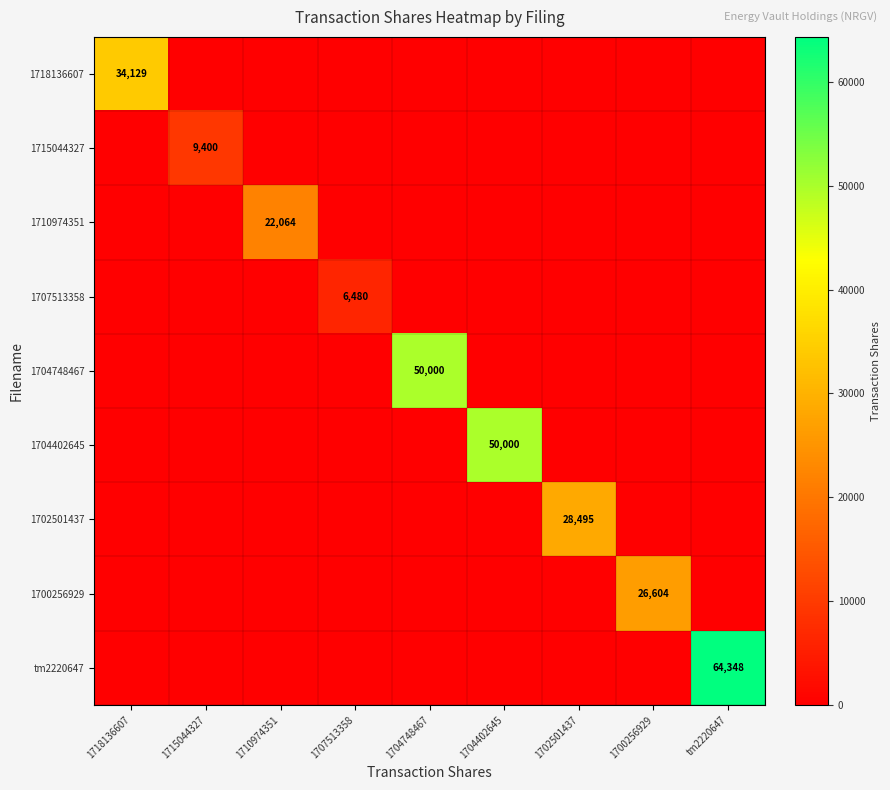

What is the spread (max minus min) of values at 1704748467?

50000